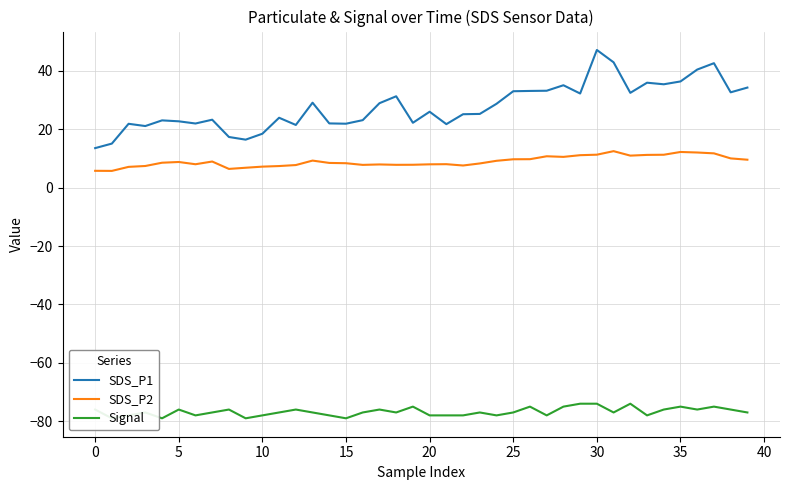

How many lines are shown in the chart?

3